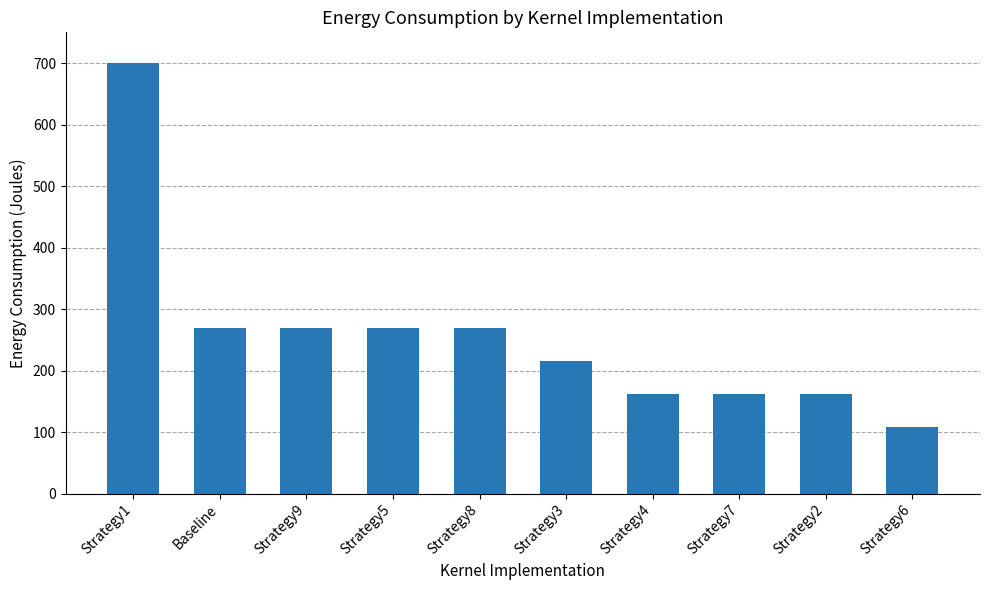

What is the ratio of the value at Strategy9 to the value at Strategy1?

0.4